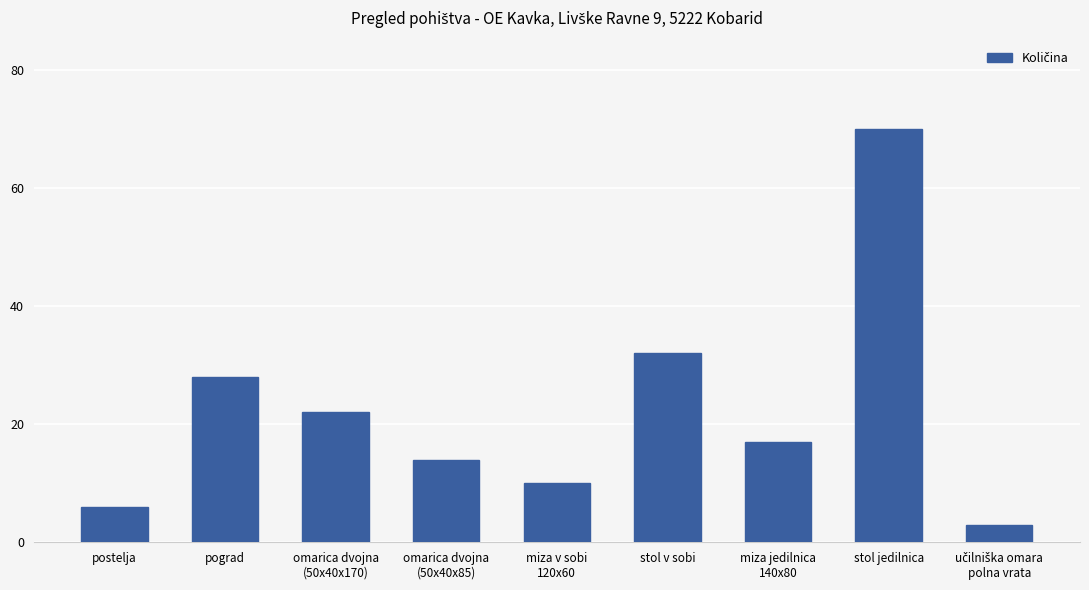

Reading right to left, extract all data points from this chart.

3	70	17	32	10	14	22	28	6